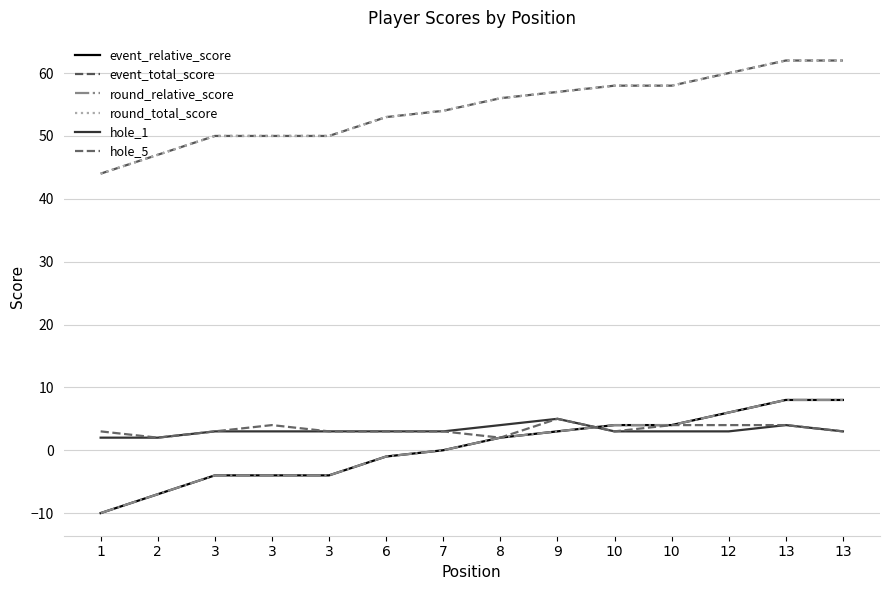

What is the sum of the hole_1 values at 13 and 8?

7